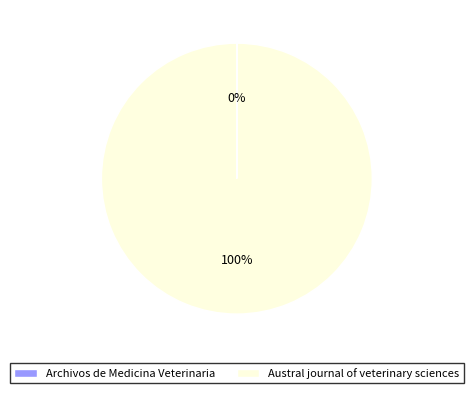

What is the largest slice in the pie chart?

Austral journal of veterinary sciences